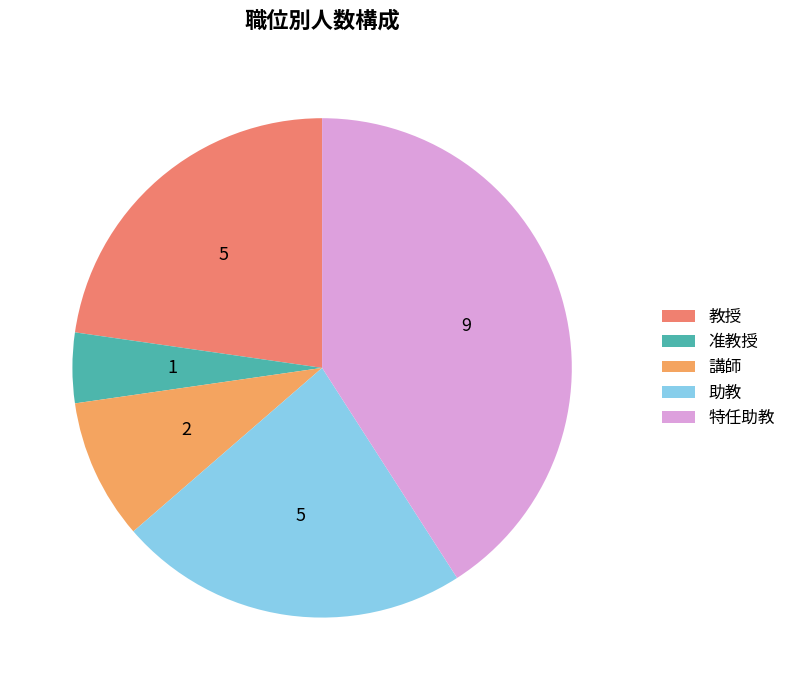

To the nearest percent, what is the difference between the largest and smallest slice percentages?

36%